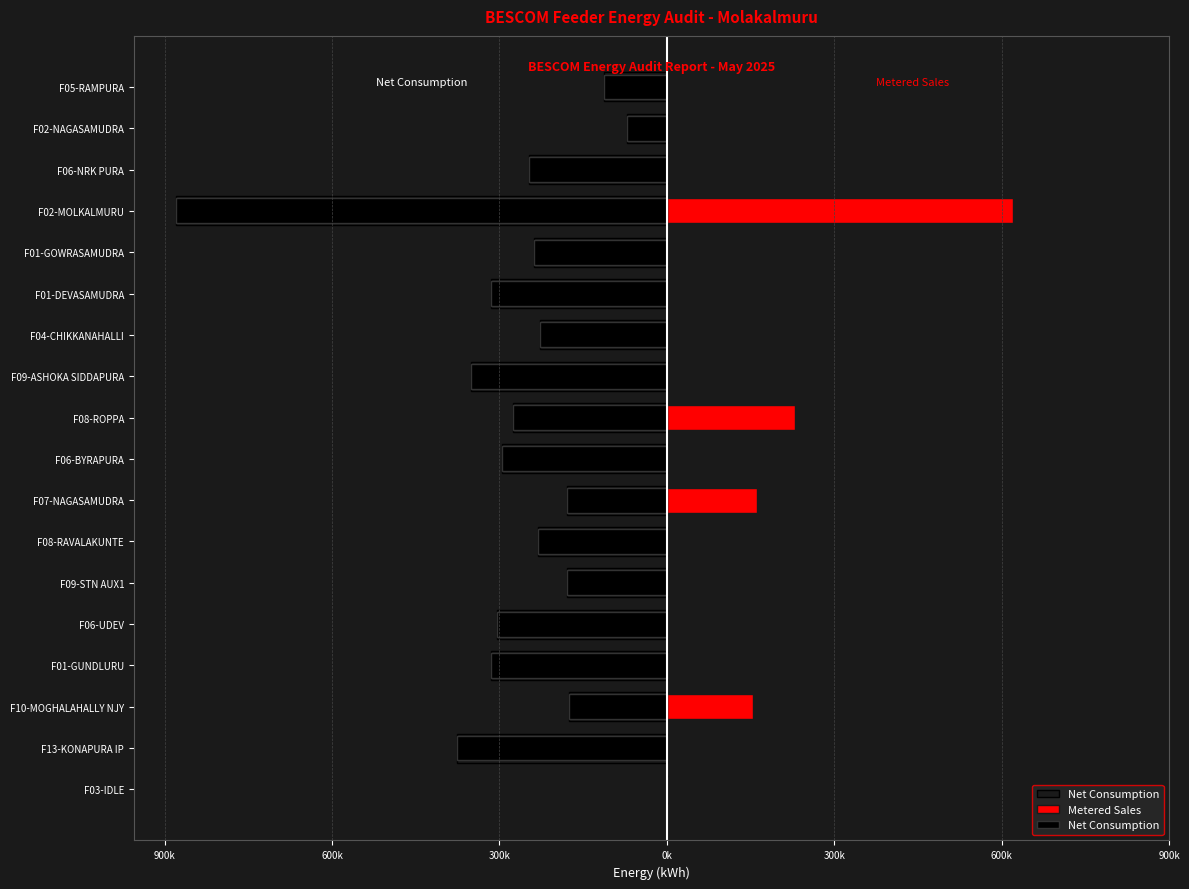

True or false: Net Consumption has a value of -314520.0 at F01-DEVASAMUDRA.

True